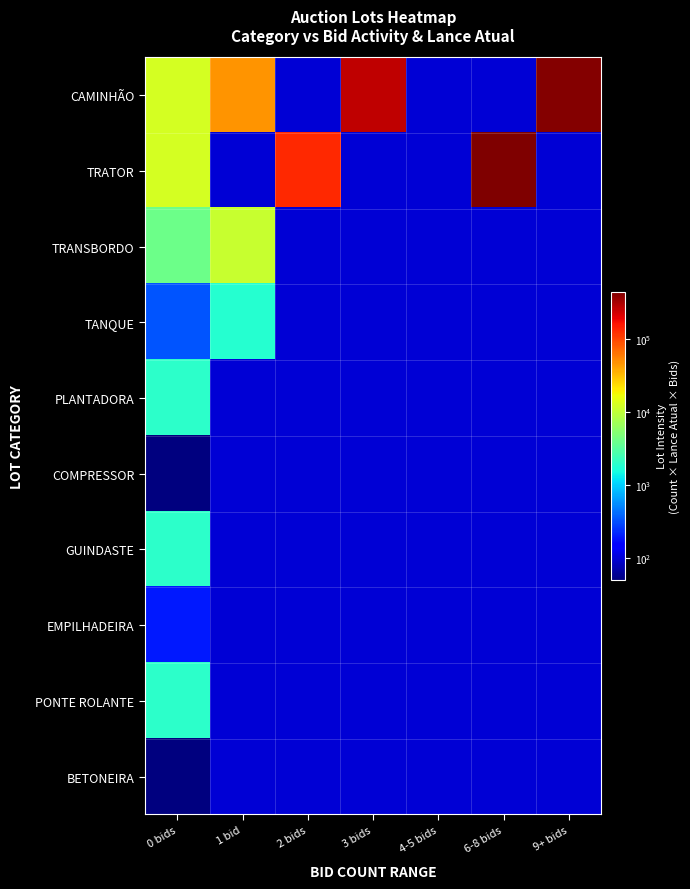

At 3 bids, list the series in order from smallest to largest.

TRATOR, TRANSBORDO, TANQUE, PLANTADORA, COMPRESSOR, GUINDASTE, EMPILHADEIRA, PONTE ROLANTE, BETONEIRA, CAMINHÃO